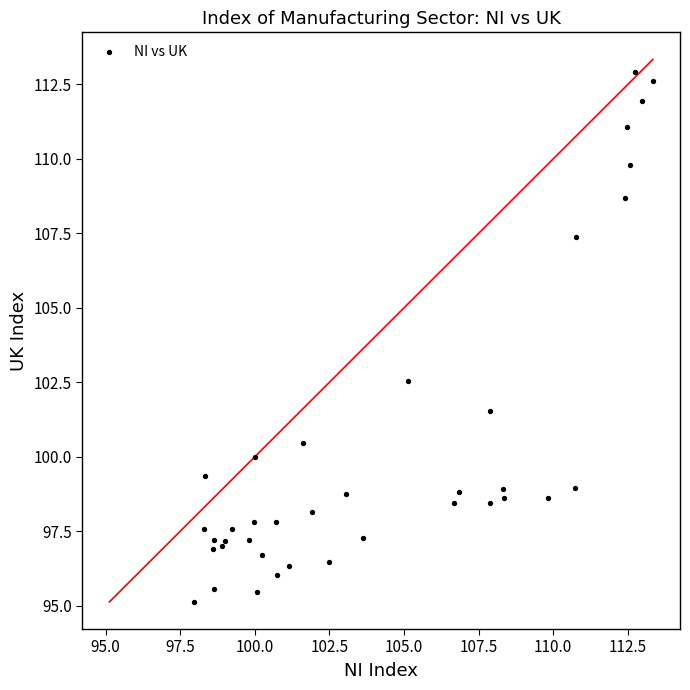

What Y value in the scatter plot is closest to 104?

102.6